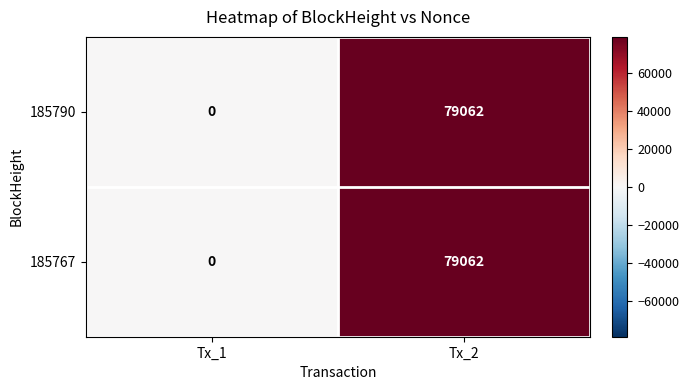

Reading left to right, transcribe all the data shown in this chart.

185790: 0	79062
185767: 0	79062